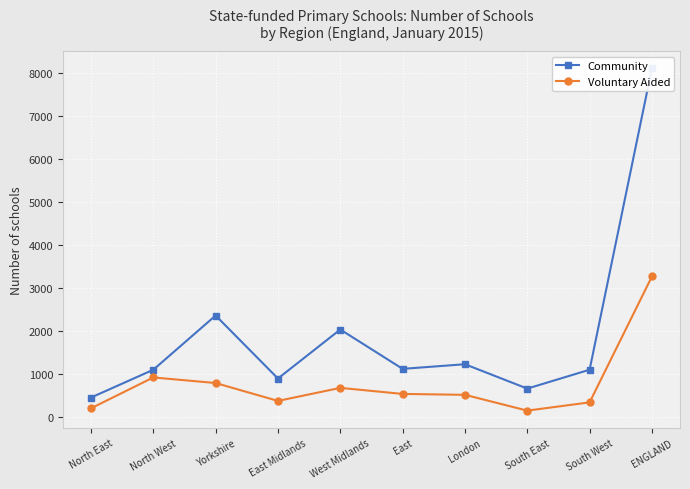

What position from the left is London?

7